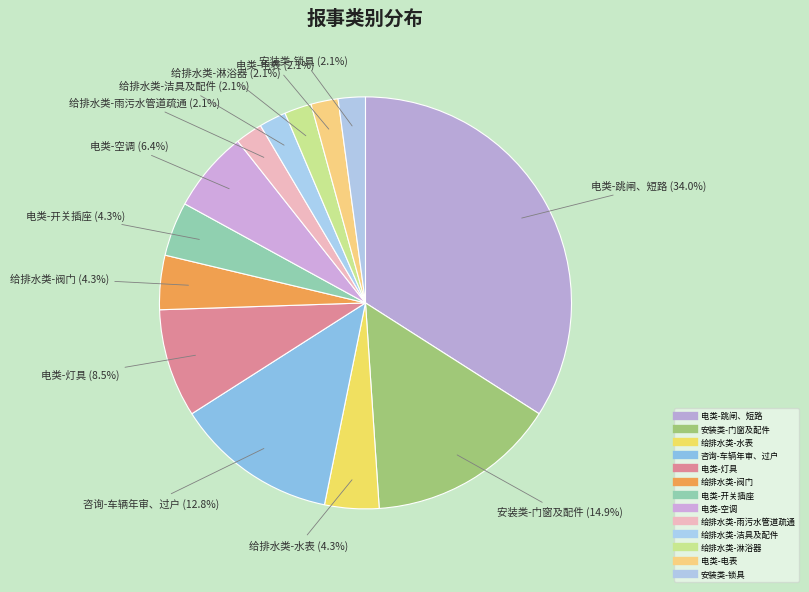

Approximately how many times larger is the value at 安装类-锁具 compared to 给排水类-淋浴器?

1.0